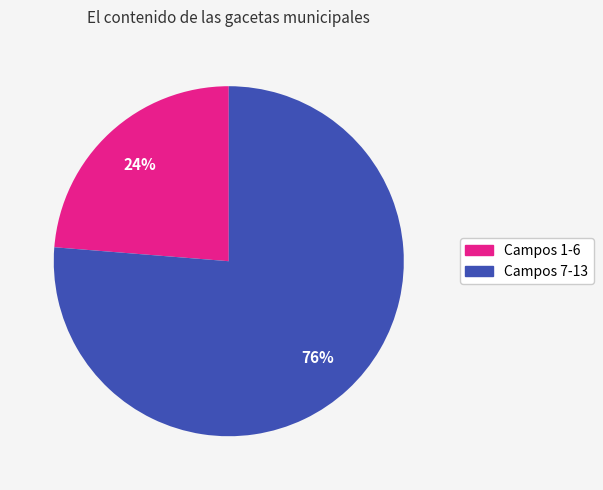

Is there any slice that represents more than half of the pie?

Yes